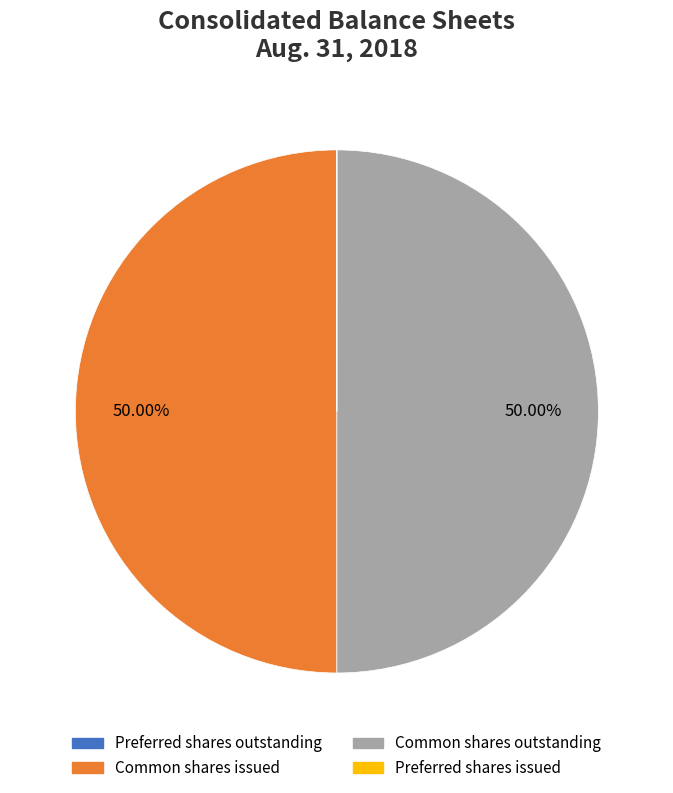

Which category has the smallest portion of the pie?

Preferred stock, shares outstanding